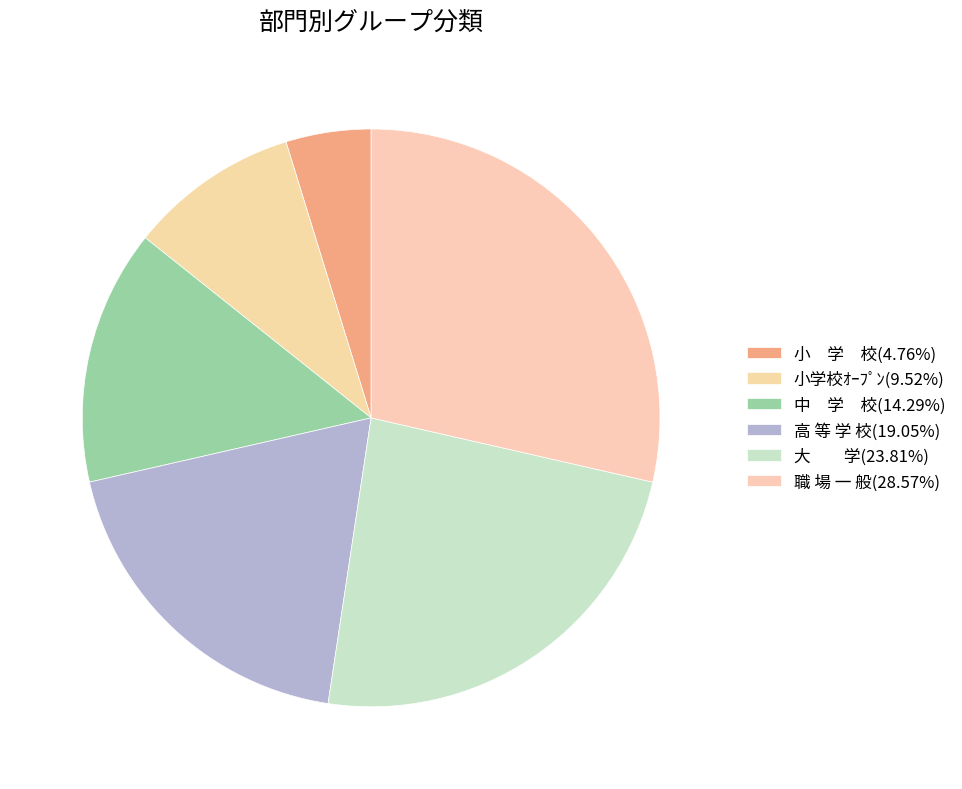

To the nearest percent, what is the difference between the largest and smallest slice percentages?

24%